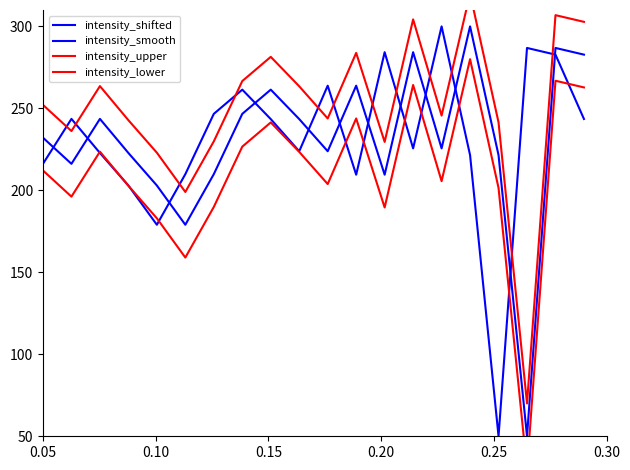

The value of intensity_shifted at 0.30 is 252.8. True or false?

False